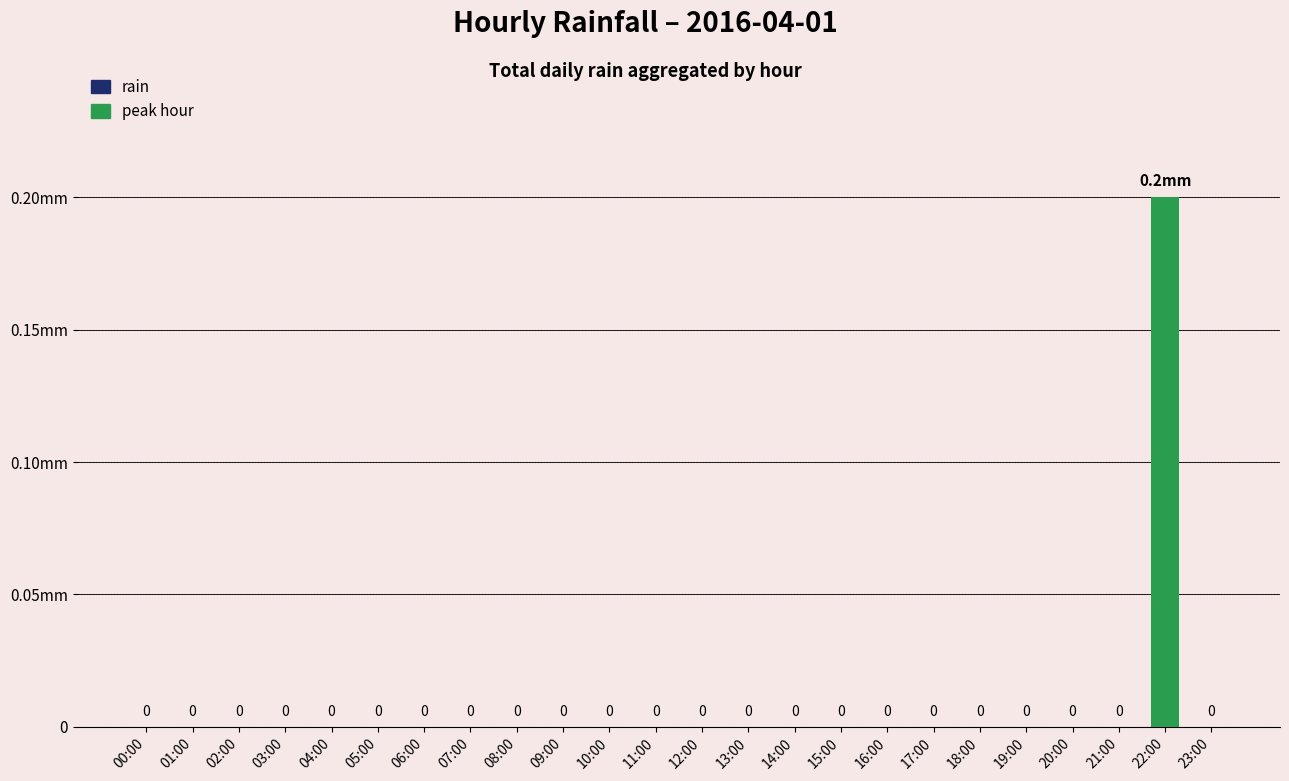

Are the bars horizontal?

No